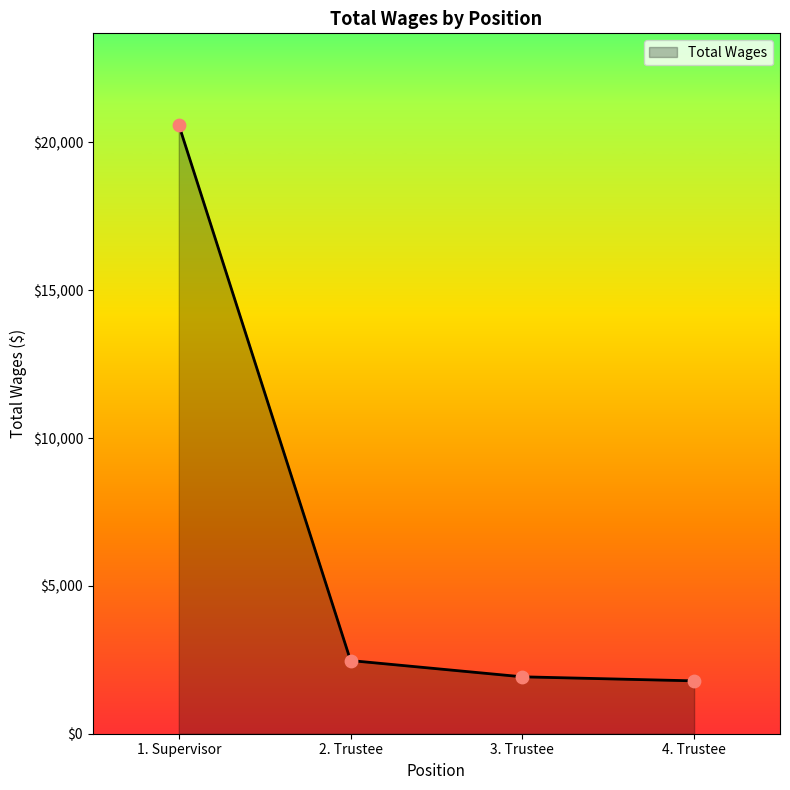

What is the change in value from 3. Trustee to 4. Trustee?

-137